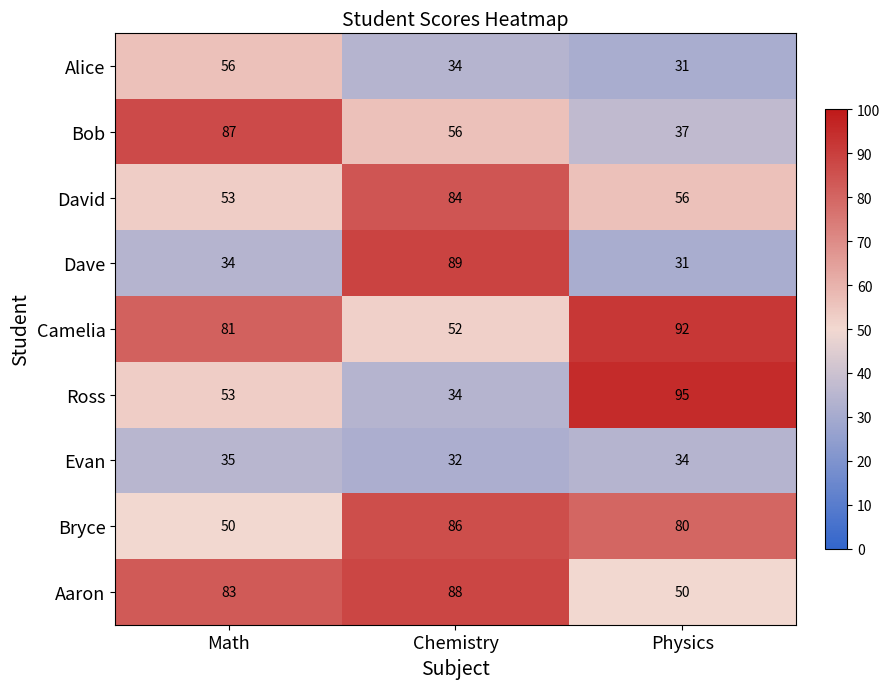

What is the maximum value shown in the chart?

95